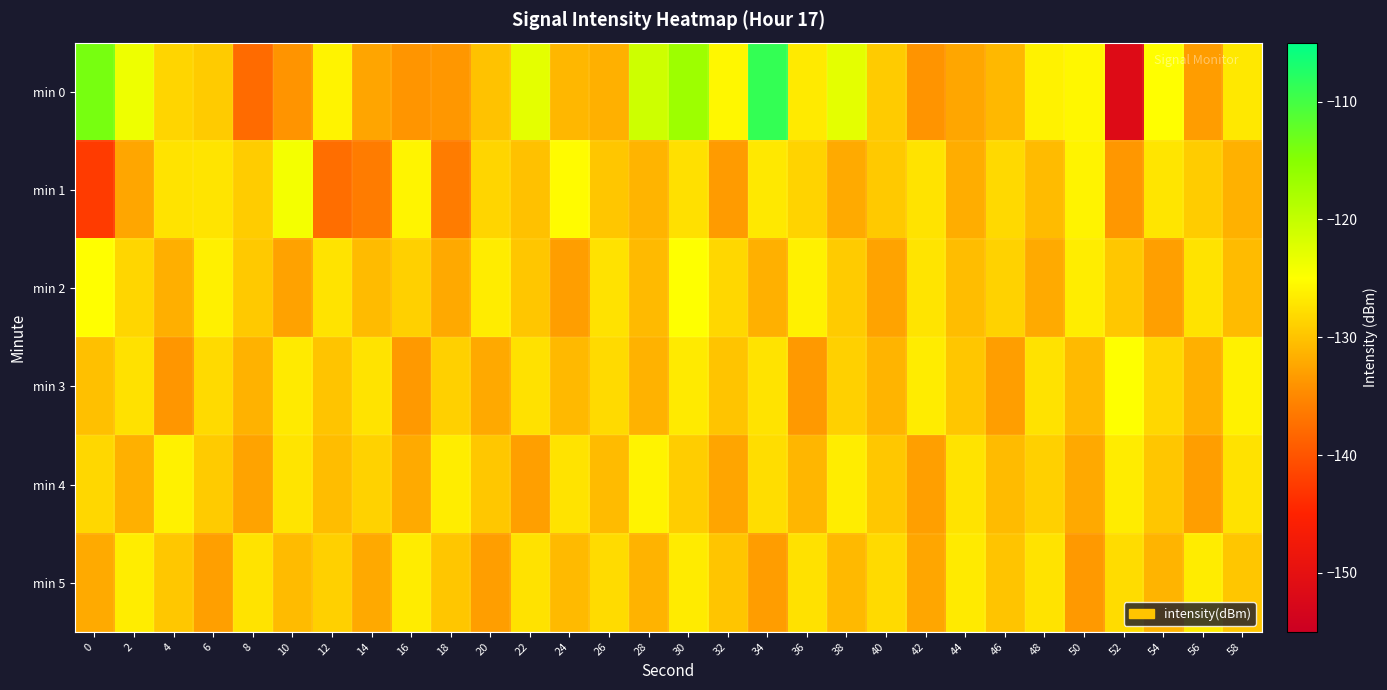

What is the difference between the highest and lowest values at 6?

6.8